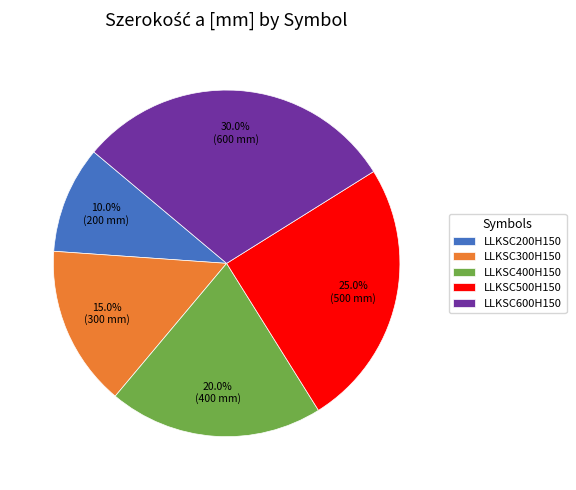

How many slices are in this pie chart?

5